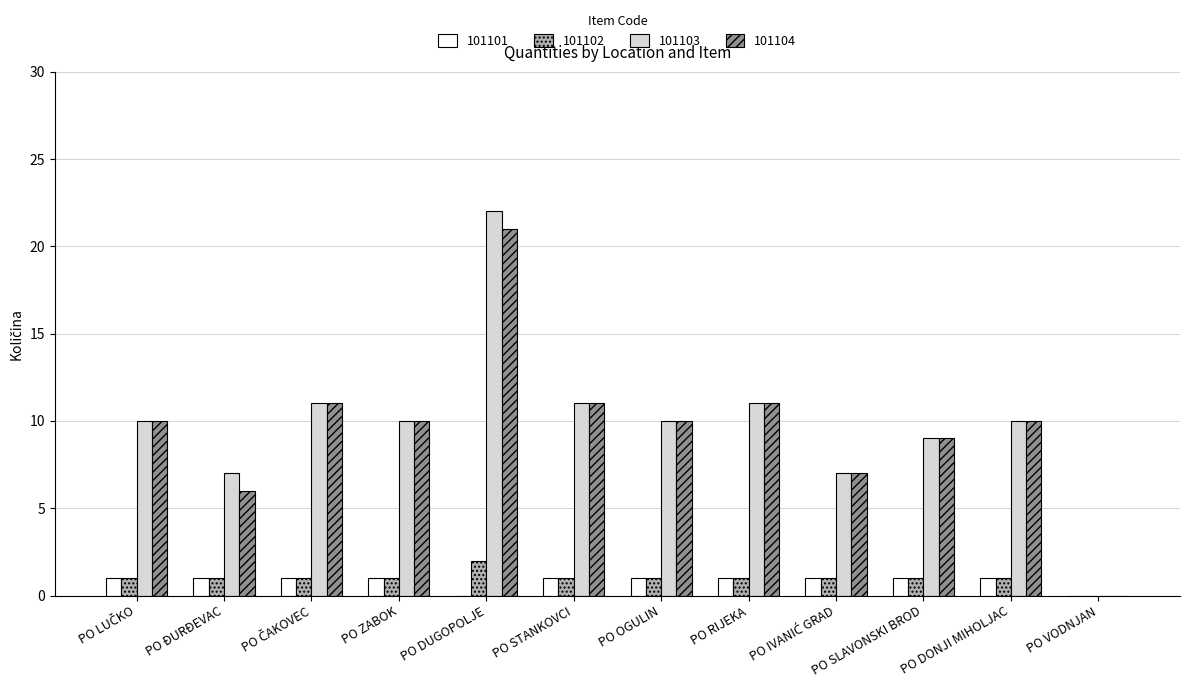

At which category is the sum across all series the highest?

PO DUGOPOLJE